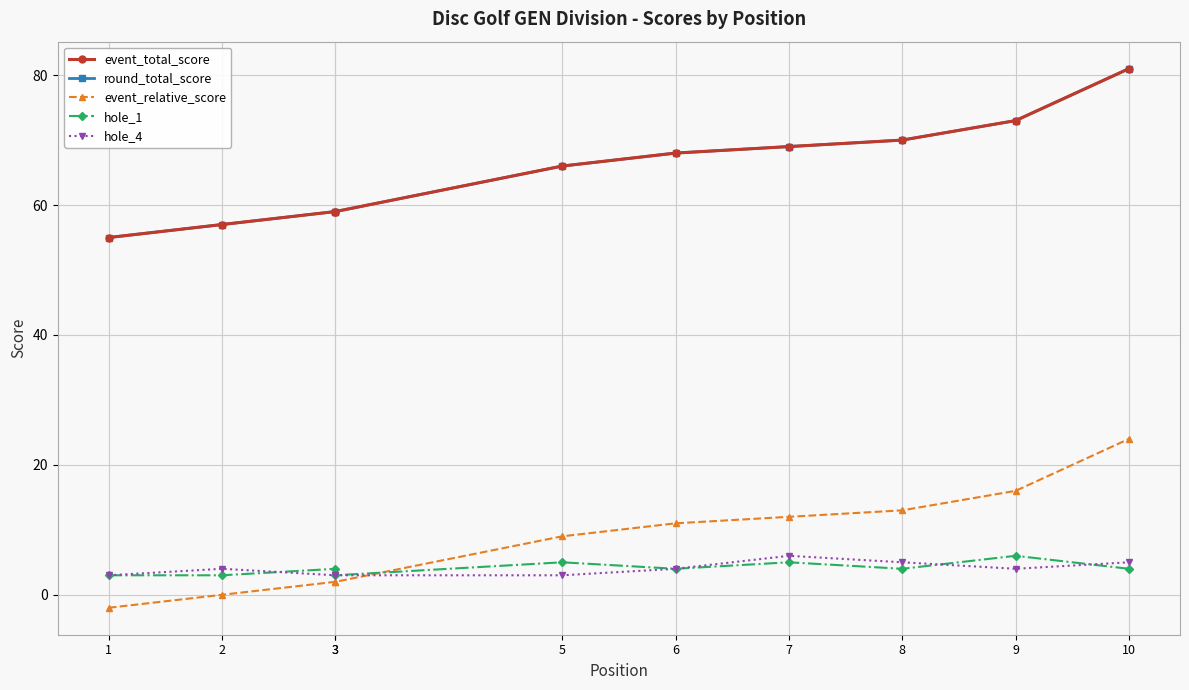

True or false: hole_1 and hole_4 cross at least once.

True